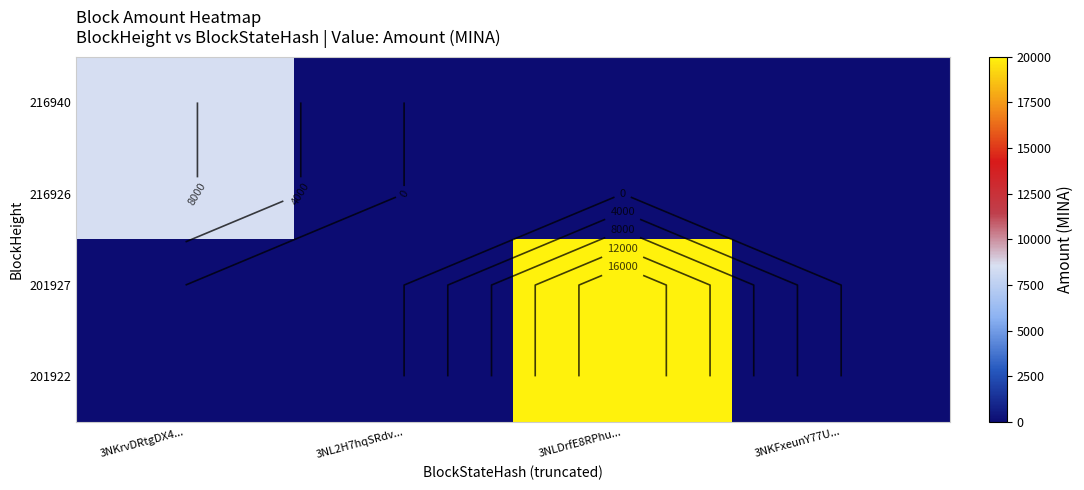

The value of 216926 at 3NLDrfE8RPhu... is 0.0. True or false?

True